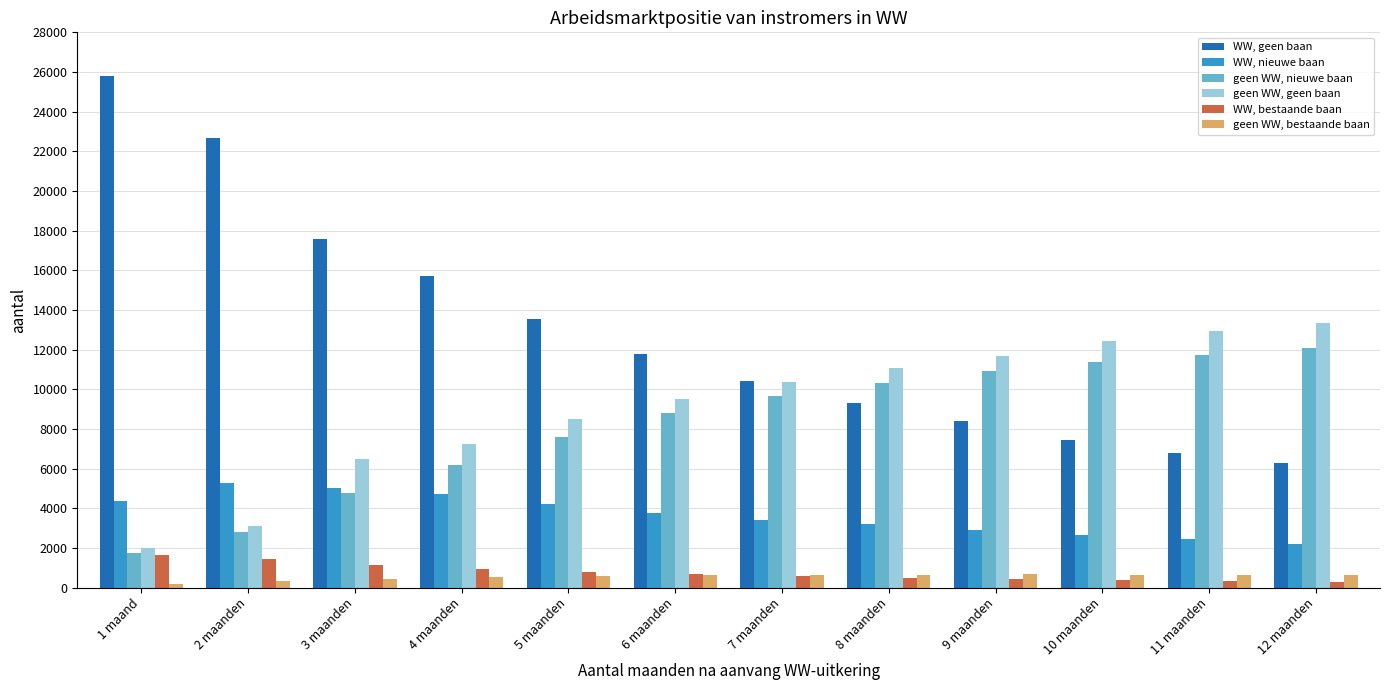

Which series has the widest spread of values?

WW, geen baan